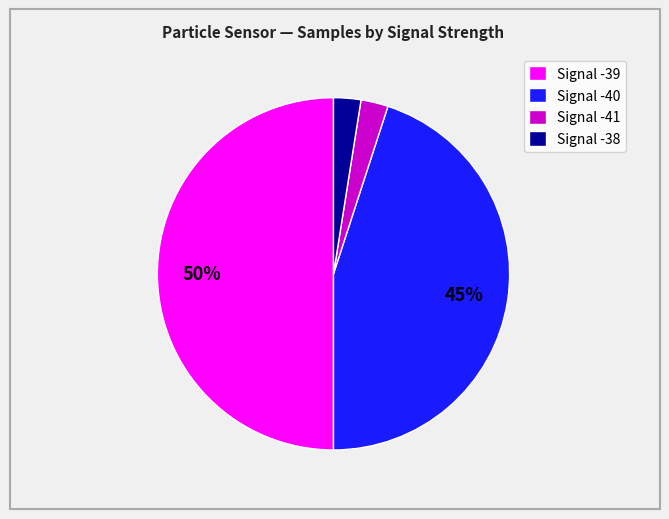

Is the sum of Signal -40 and Signal -41 greater than half?

No